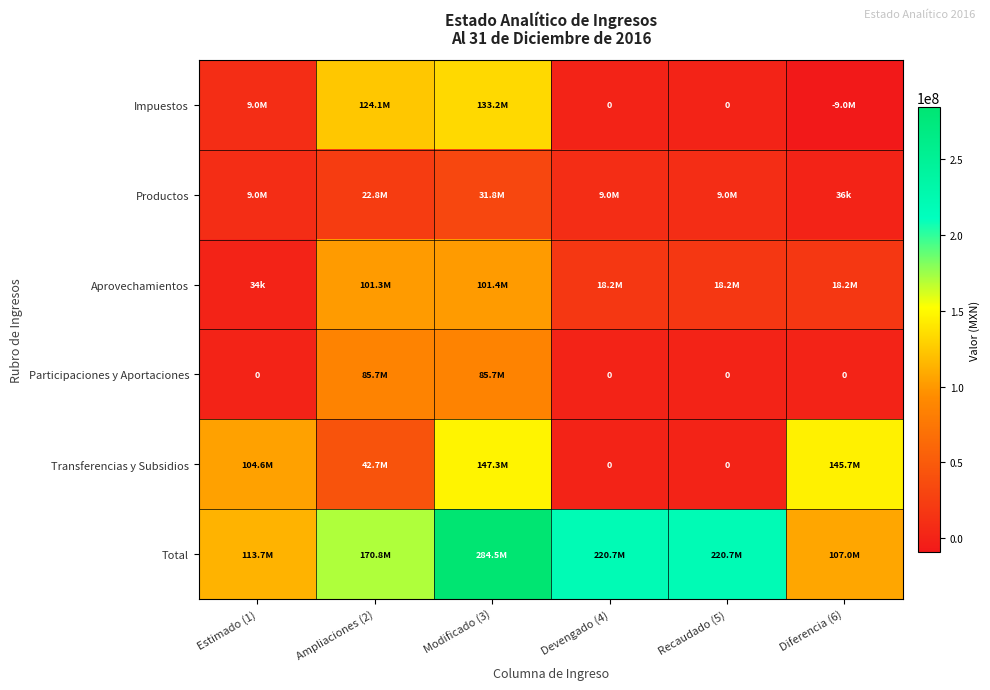

Which label corresponds to the largest value in the chart?

Modificado (3)